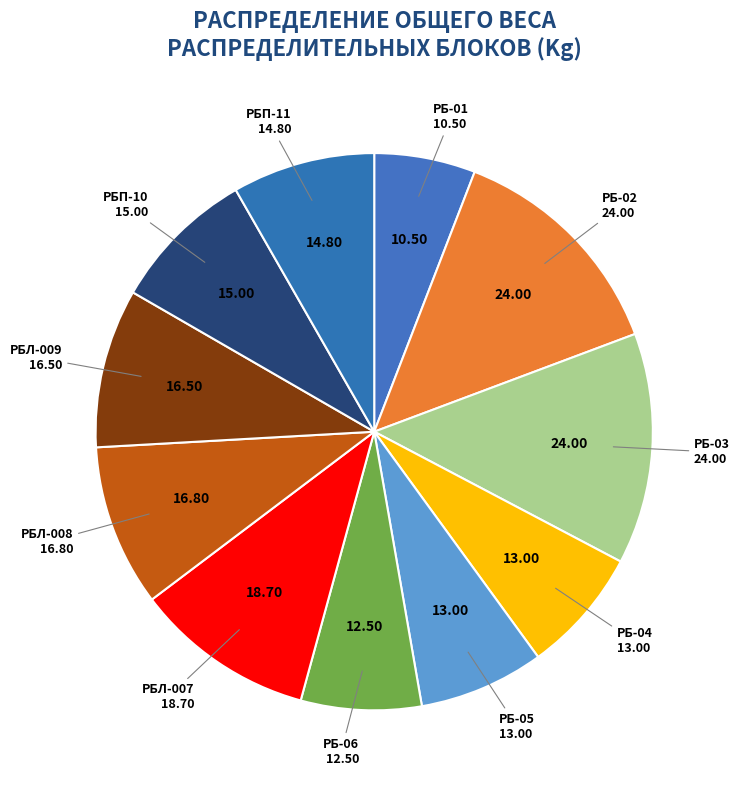

Does any single category account for the majority?

No